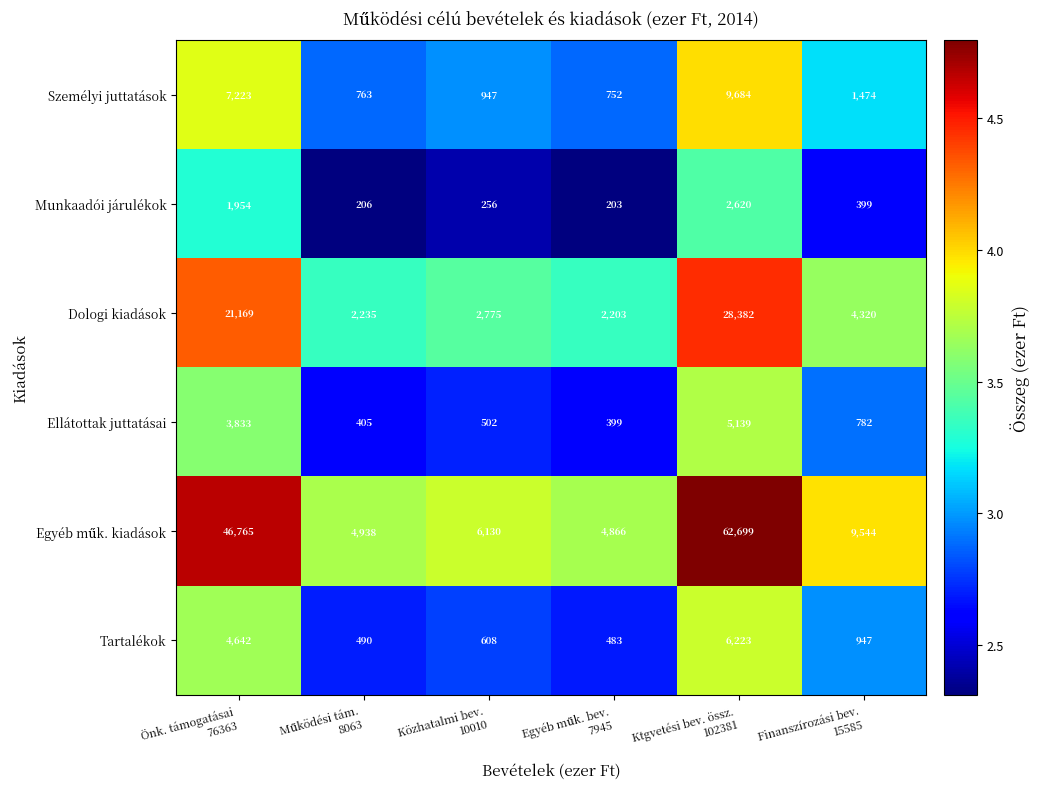

What is the sum of all Tartalékok values?

13393